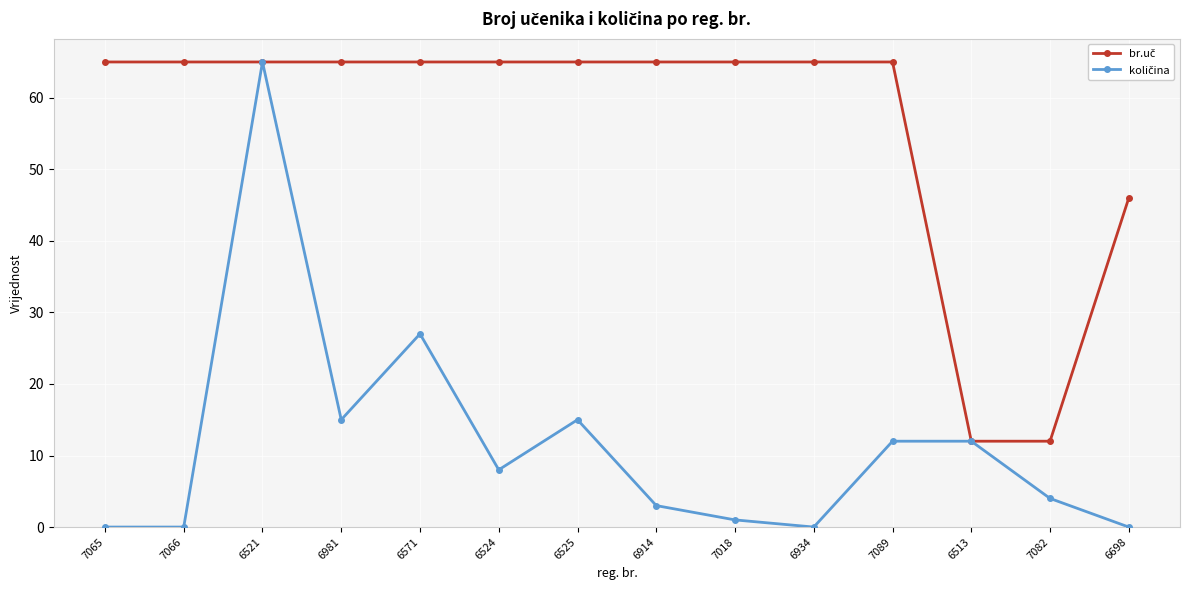

What position from the left is 6513?

12